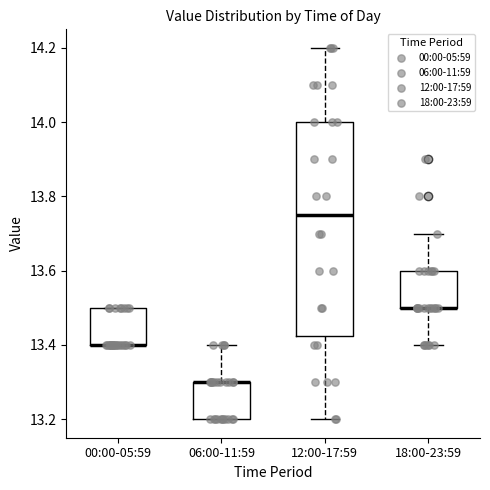

Reading left to right, read every box against the y-axis: the position of its median line, the range the box covers, and the ends of its whiskers. The values are not printed on the chart, so give them approximately, as read against the axis.

00:00-05:59: median 13.40 (drawn on the box's lower edge), box 13.40 to 13.50, whiskers 13.40 to 13.50
06:00-11:59: median 13.30 (drawn on the box's upper edge), box 13.20 to 13.30, whiskers 13.20 to 13.40
12:00-17:59: median 13.76, box 13.42 to 14.00, whiskers 13.20 to 14.20
18:00-23:59: median 13.50 (drawn on the box's lower edge), box 13.50 to 13.60, whiskers 13.40 to 13.70